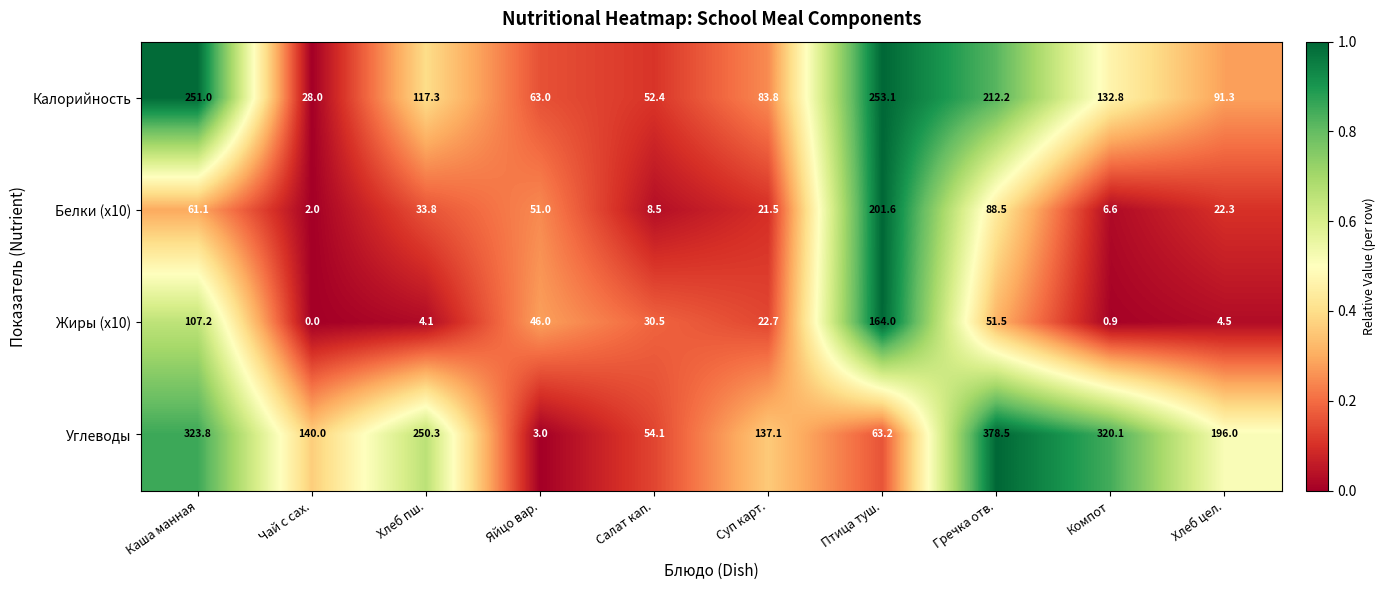

At which category does the chart reach its minimum across all series?

Чай с сах.